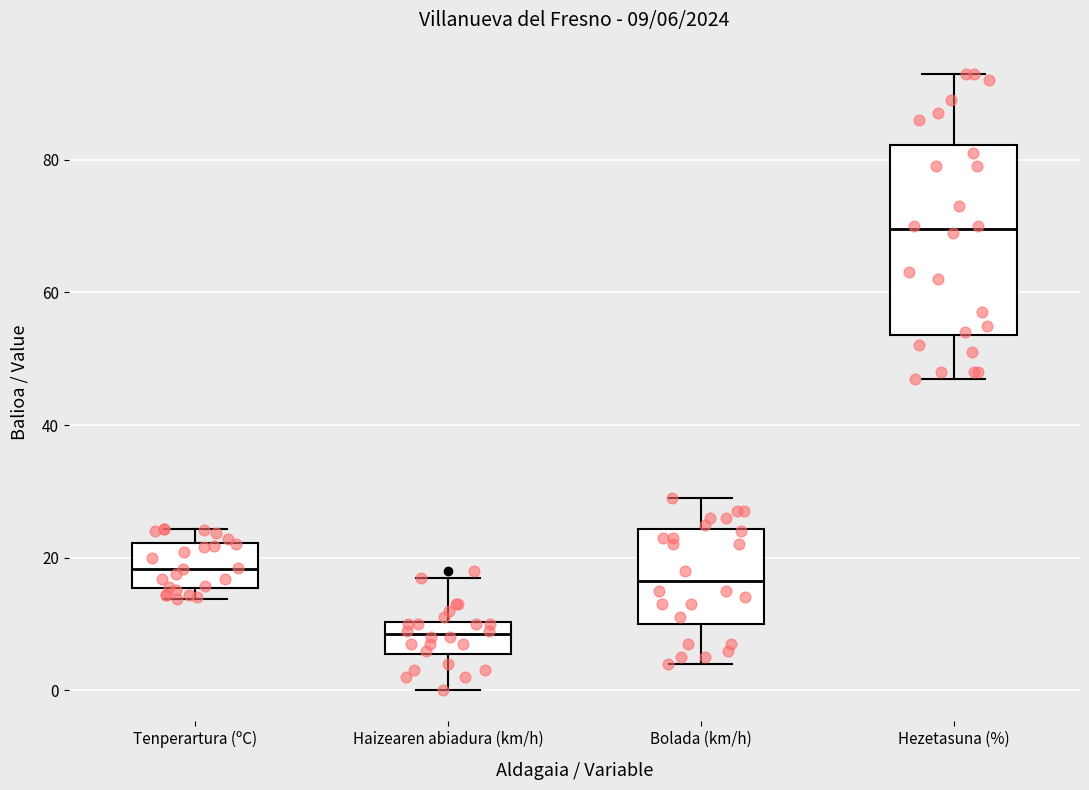

Which box has the highest median line?

Hezetasuna (%)